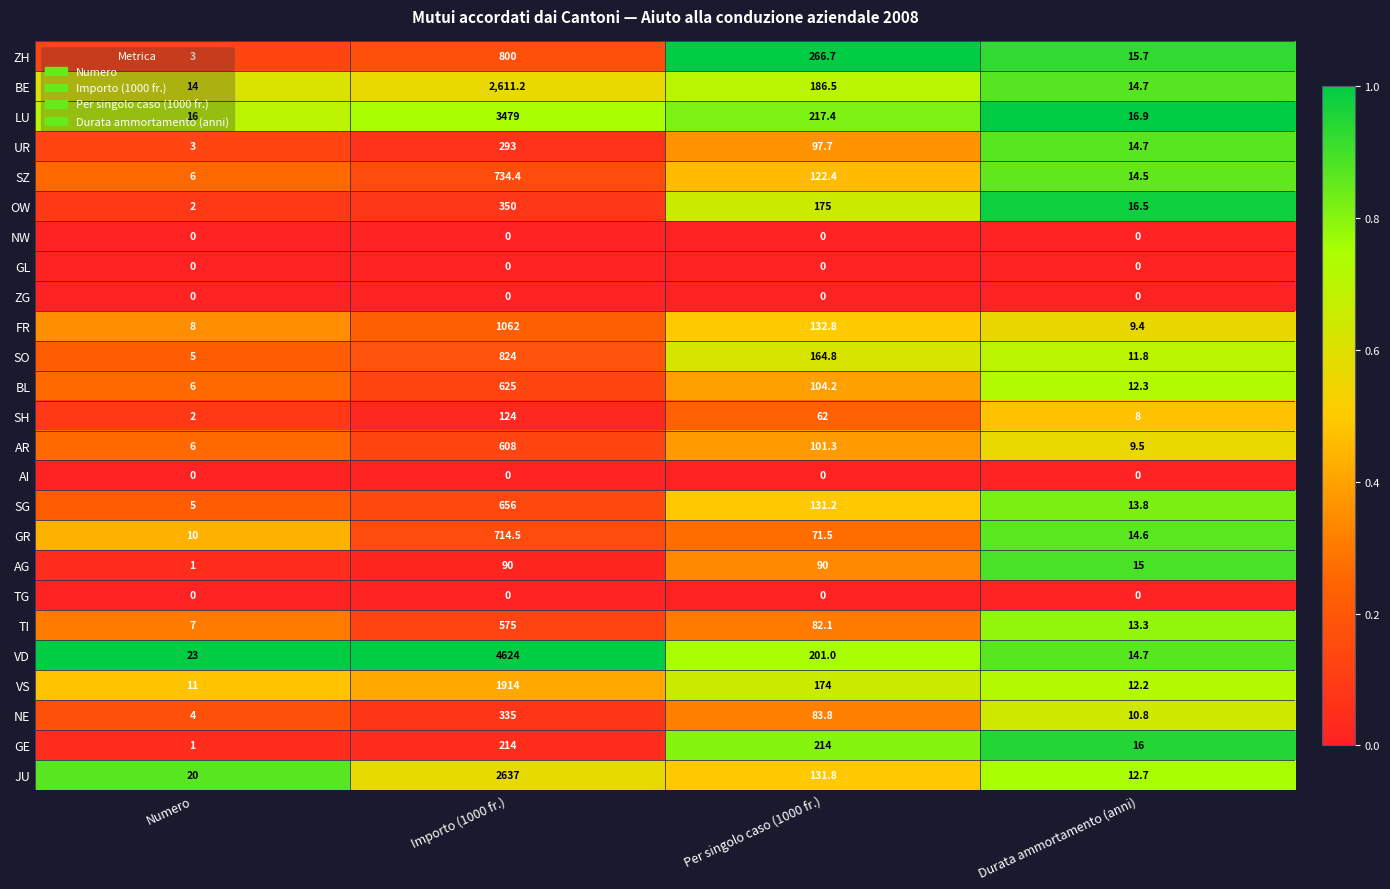

Which series changed the most between Per singolo caso (1000 fr.) and Durata ammortamento (anni)?

ZH